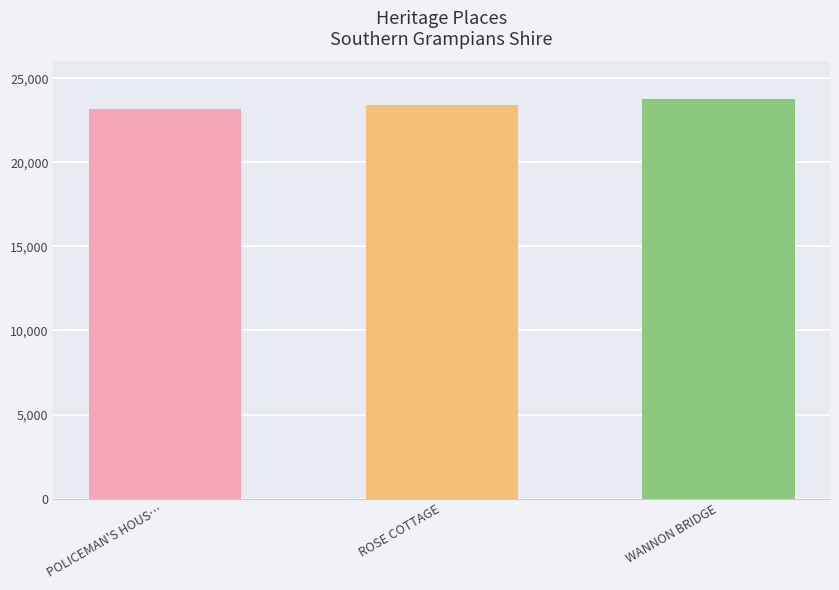

What is the change in value from ROSE COTTAGE to WANNON BRIDGE?

+399